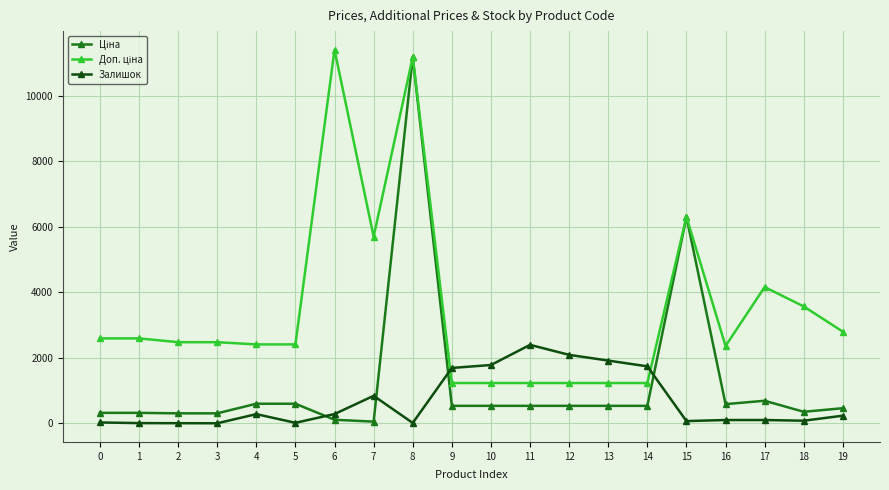

The value of Залишок at 12 is 922.4. True or false?

False